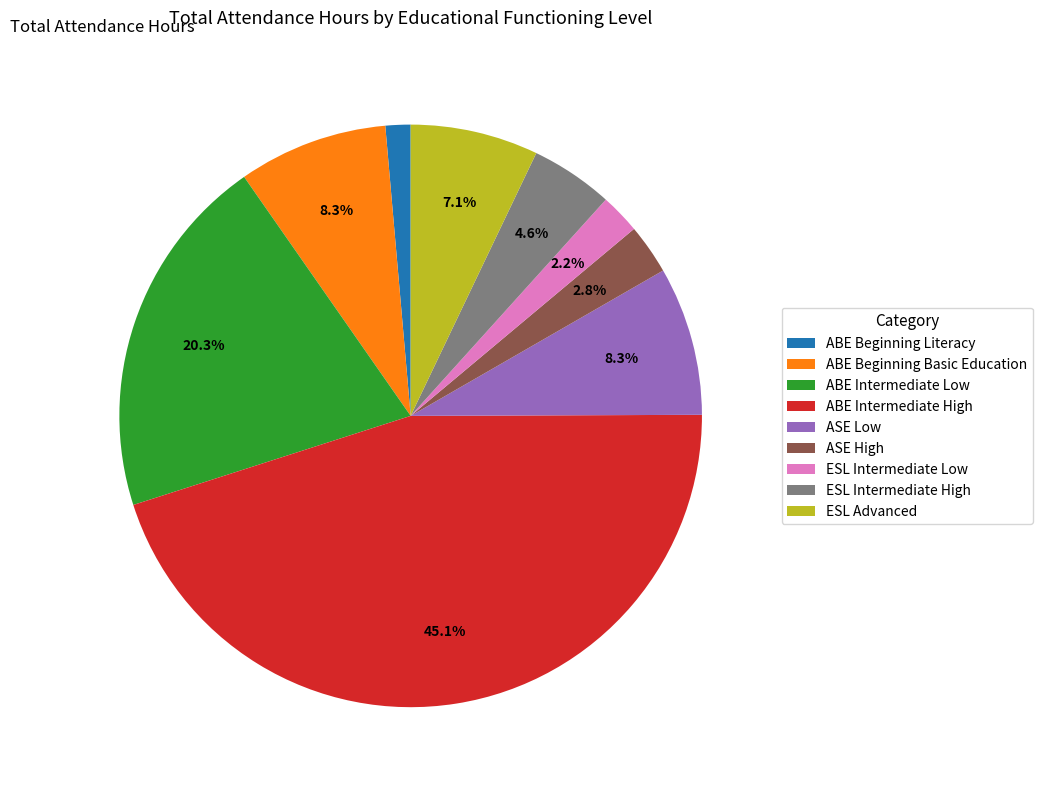

To the nearest percent, what is the combined percentage of ESL Intermediate Low and ABE Intermediate High?

47%